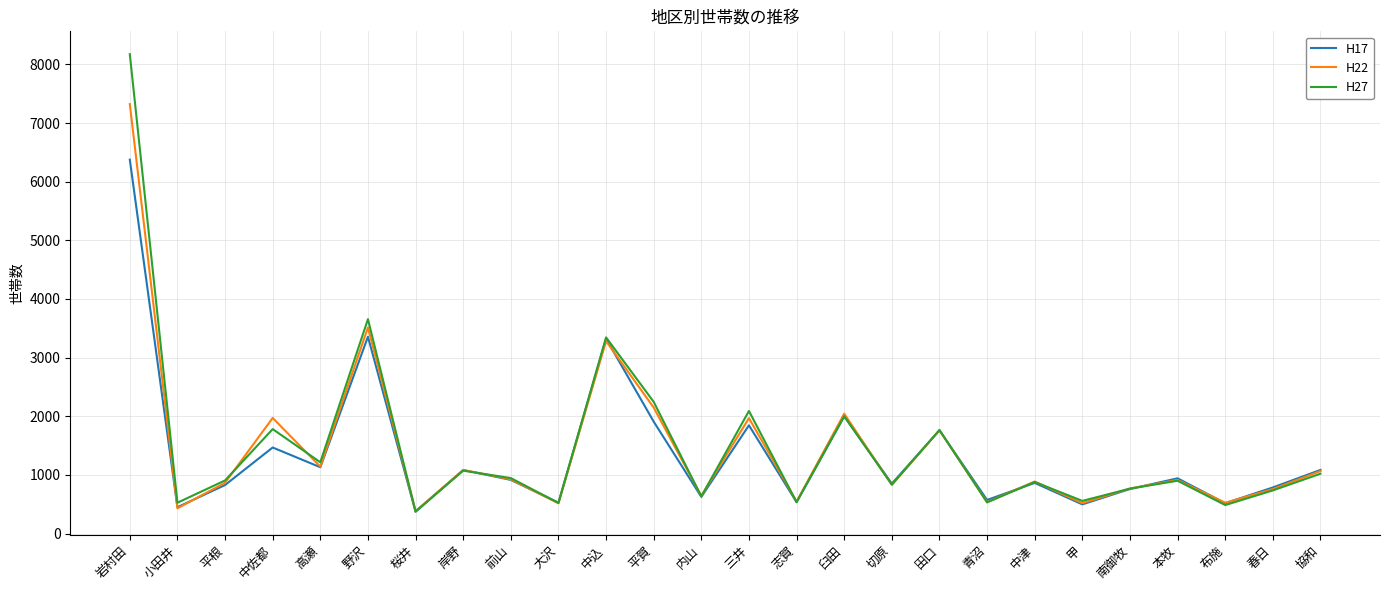

What is the maximum value for H27?

8175